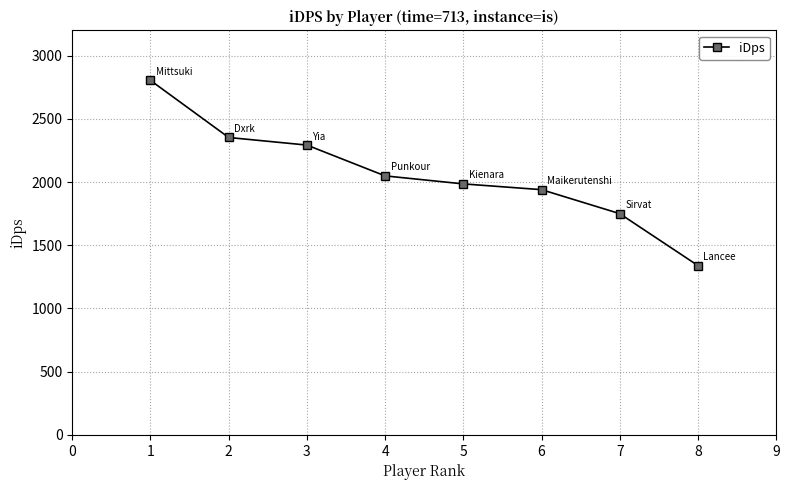

Reading left to right, extract all data points from this chart.

1=2803.8	2=2352.3	3=2292.3	4=2048.6	5=1985.1	6=1939.6	7=1749.8	8=1339.2